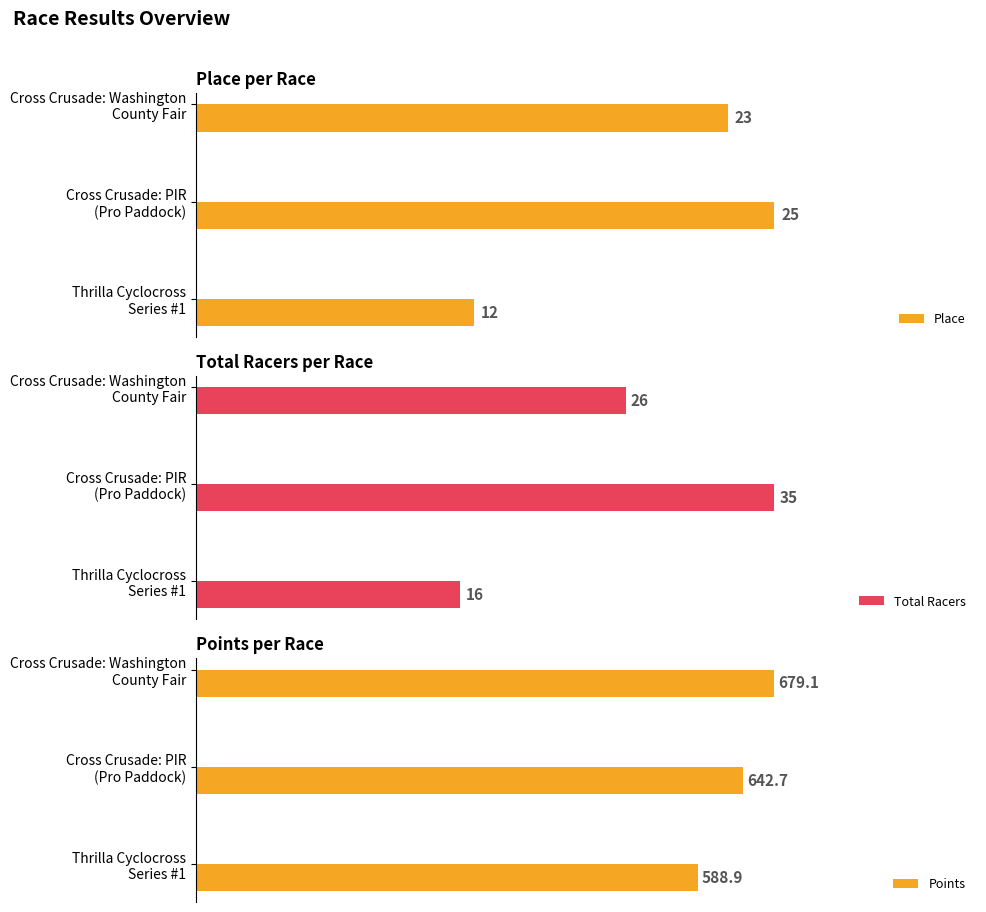

How many data points does each series have?

3